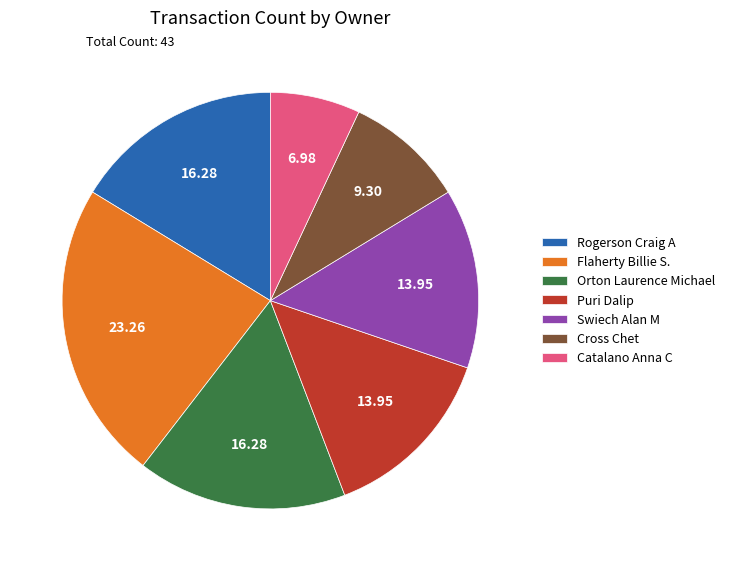

What is the largest slice in the pie chart?

Flaherty Billie S.